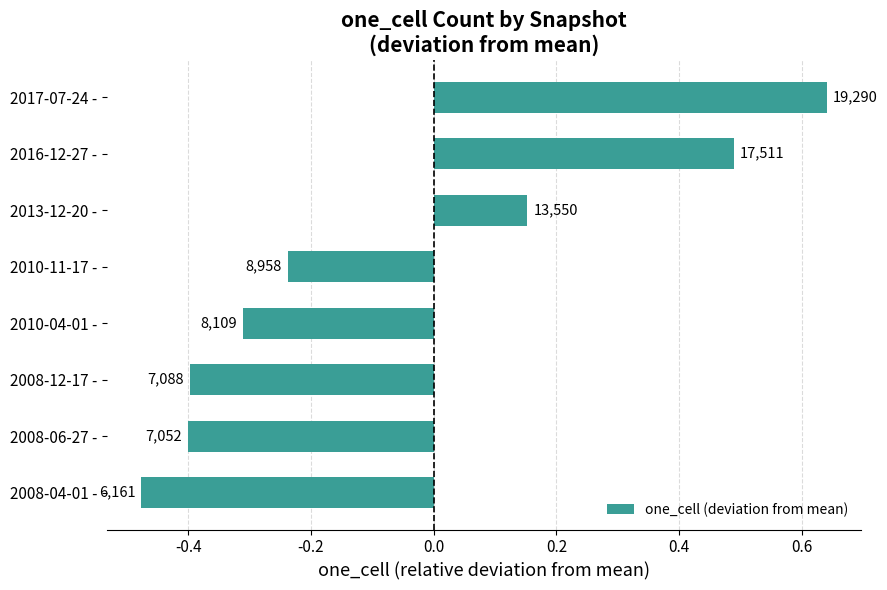

How many bars are there in total?

8